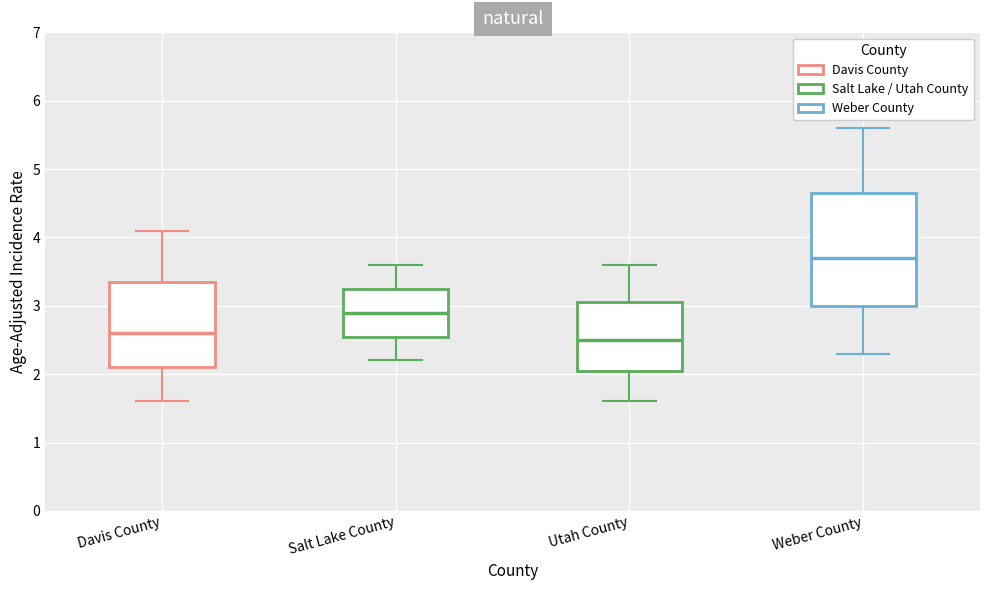

Comparing the boxes themselves (not the whiskers), which one is the tallest?

Weber County